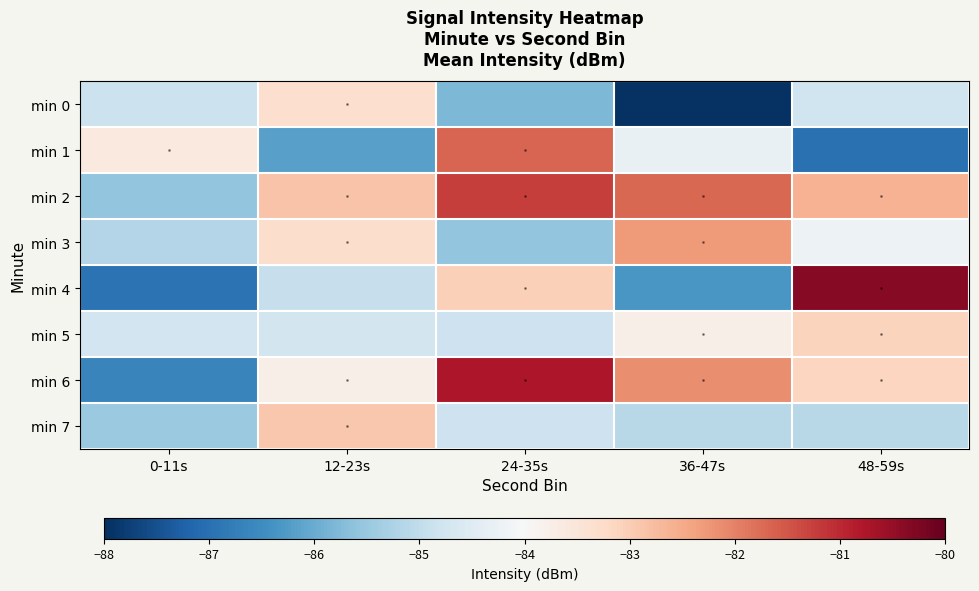

At 36-47s, list the series in order from largest to smallest.

min 2, min 6, min 3, min 5, min 1, min 7, min 4, min 0